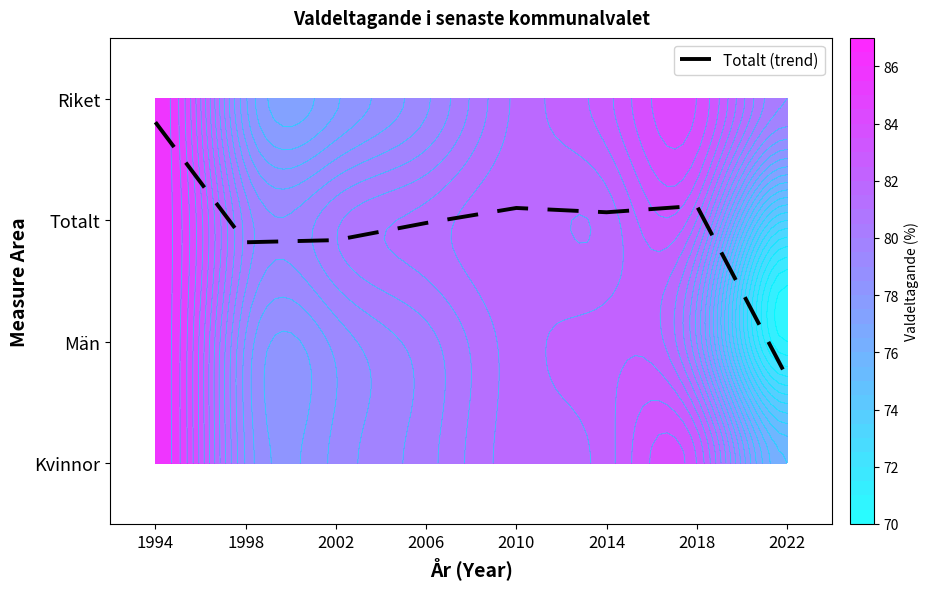

Is it true that the value at 2018 is 2.9?

False